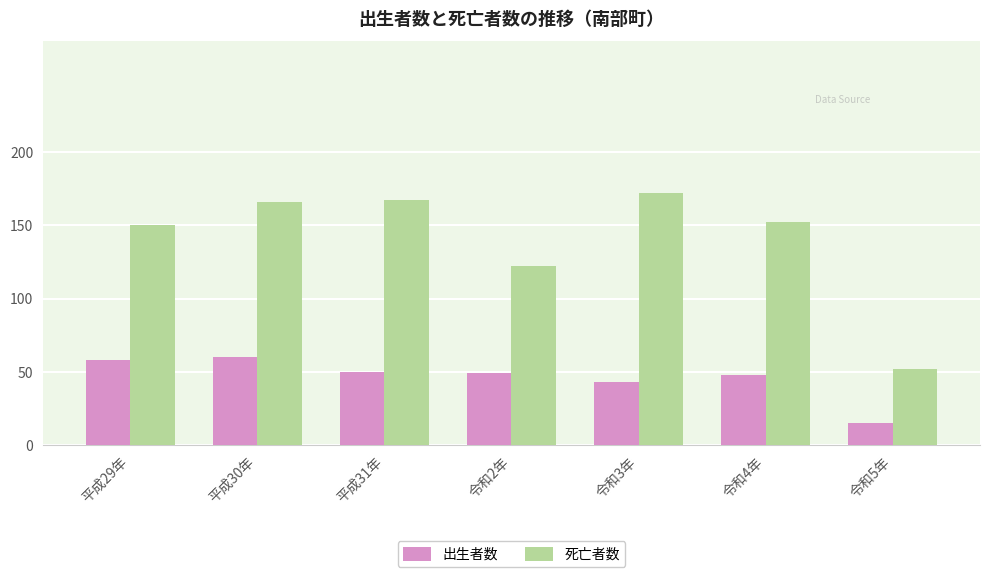

What is the highest value of the 死亡者数 series?

172